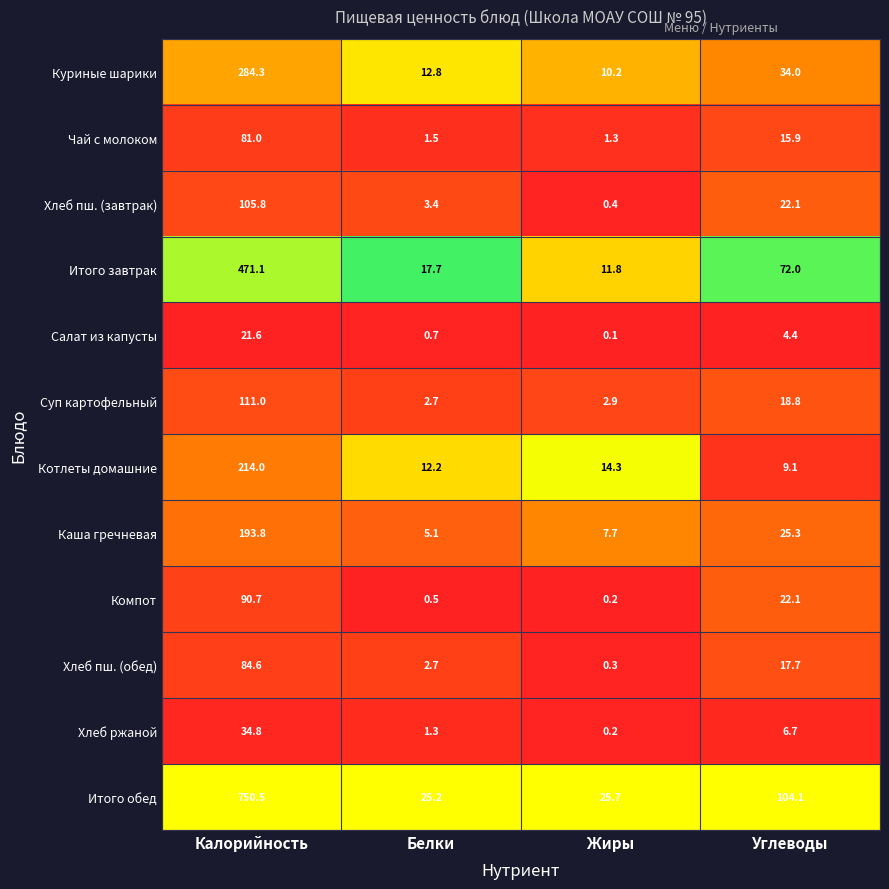

What is the spread (max minus min) of values at Калорийность?

728.9